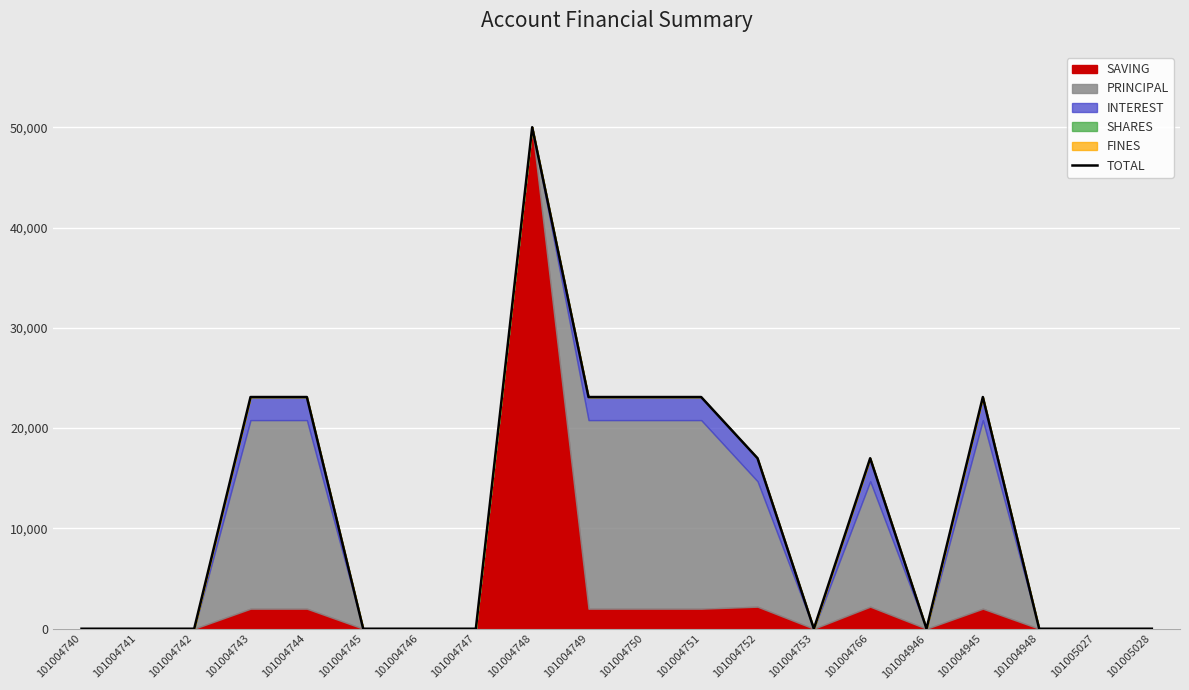

What is the change in value from 101004742 to 101004751?

+23100